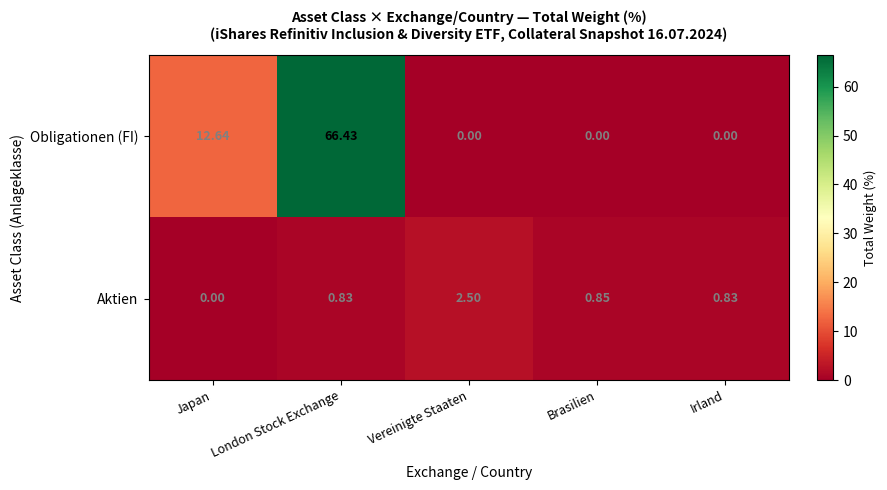

Rank the series by their average value, from lowest to highest.

Aktien, Obligationen (FI)